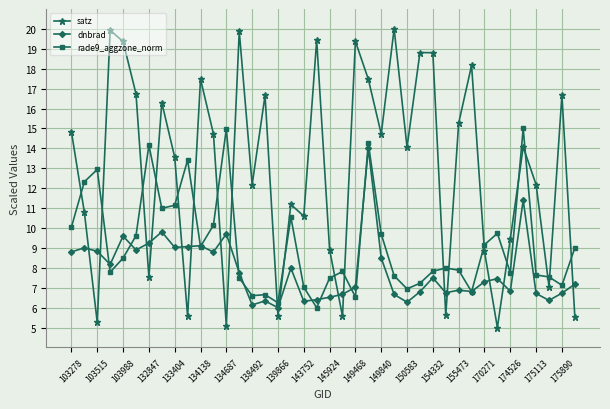

True or false: rade9_aggzone_norm and satz intersect in this chart.

True